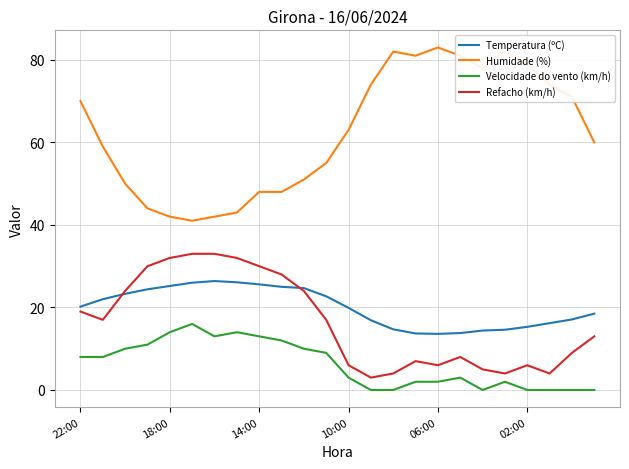

True or false: Temperatura (ºC) and Refacho (km/h) intersect in this chart.

True